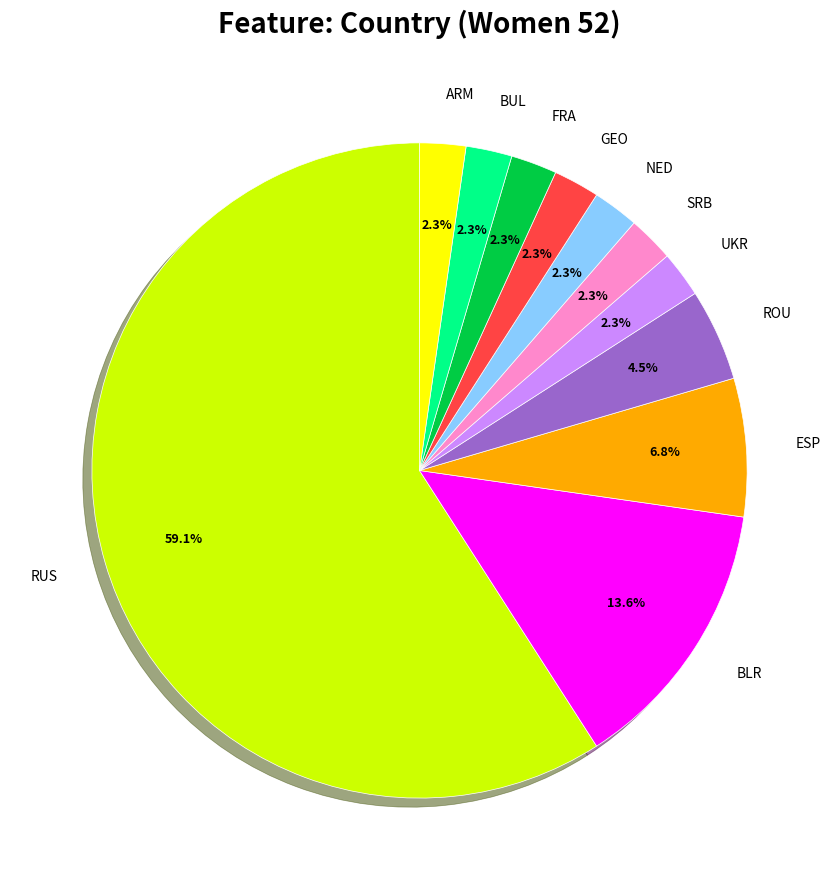

Is there any slice that represents more than half of the pie?

Yes